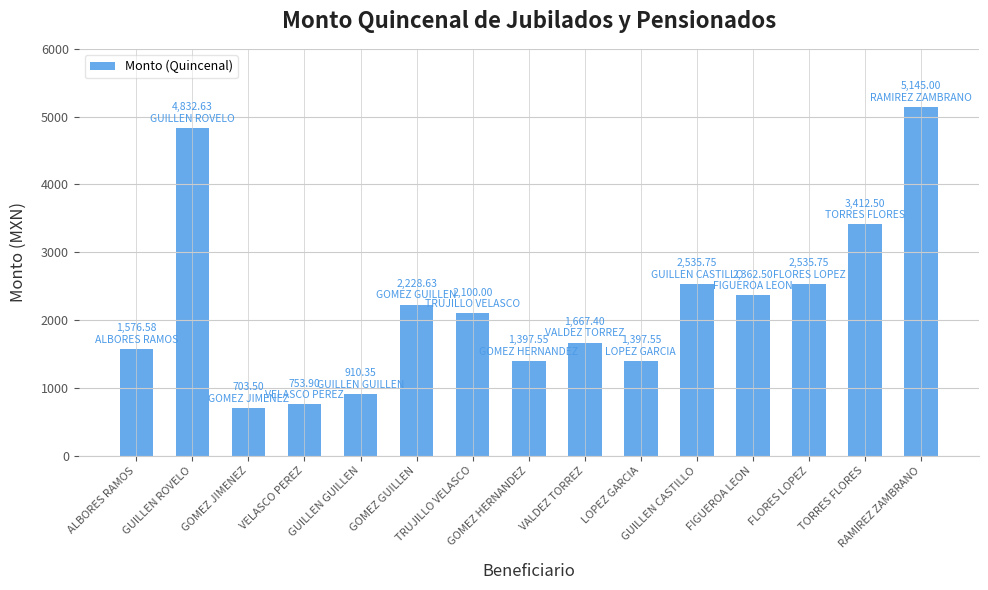

What is the difference between the maximum and minimum values?

4441.5